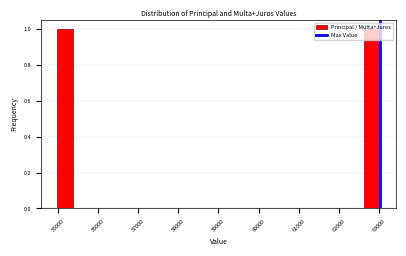

Reading left to right, transcribe this chart: for each bar, give the range it covers on the x-axis and its height. Neither the bar edges nor the heights are printed on the chart, so give them approximately, as read against the axes.

55000 to 55400: 1
55400 to 55800: 0
55800 to 56200: 0
56200 to 56600: 0
56600 to 57000: 0
57000 to 57400: 0
57400 to 57800: 0
57800 to 58200: 0
58200 to 58600: 0
58600 to 59000: 0
59000 to 59400: 0
59400 to 59800: 0
59800 to 60200: 0
60200 to 60600: 0
60600 to 61000: 0
61000 to 61400: 0
61400 to 61800: 0
61800 to 62200: 0
62200 to 62600: 0
62600 to 63000: 1